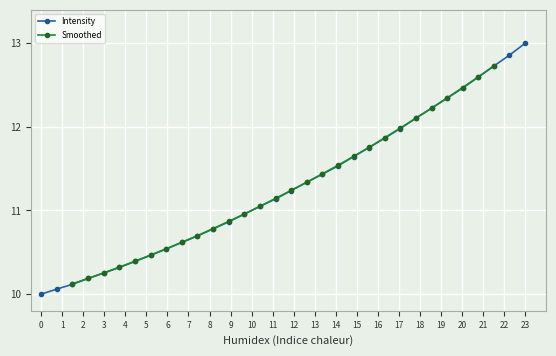

What is the maximum value for Intensity?

13.0